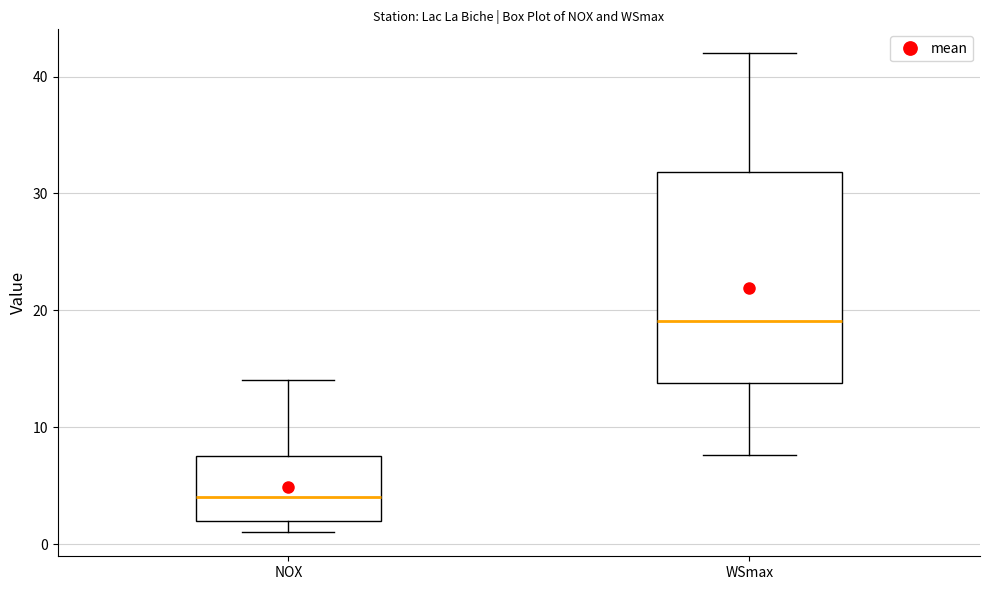

Which box has the highest median line?

WSmax